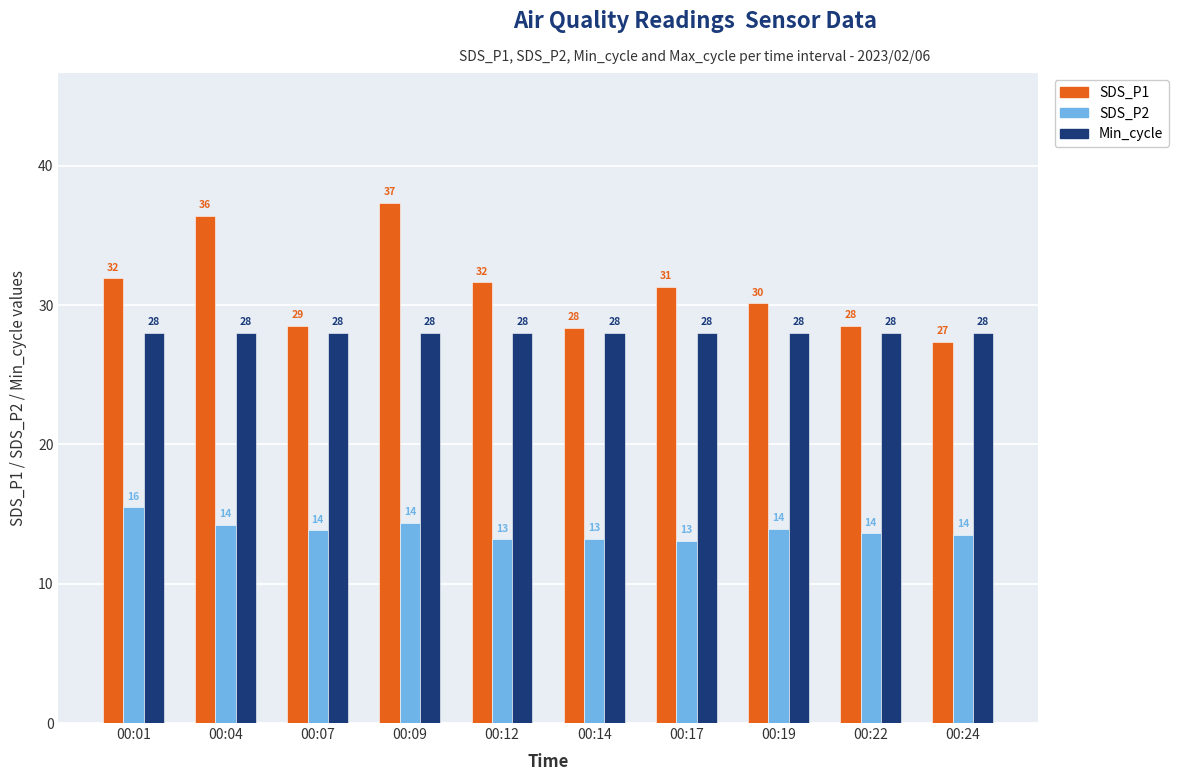

What is the sum of the SDS_P2 values at 00:04 and 00:01?

29.7